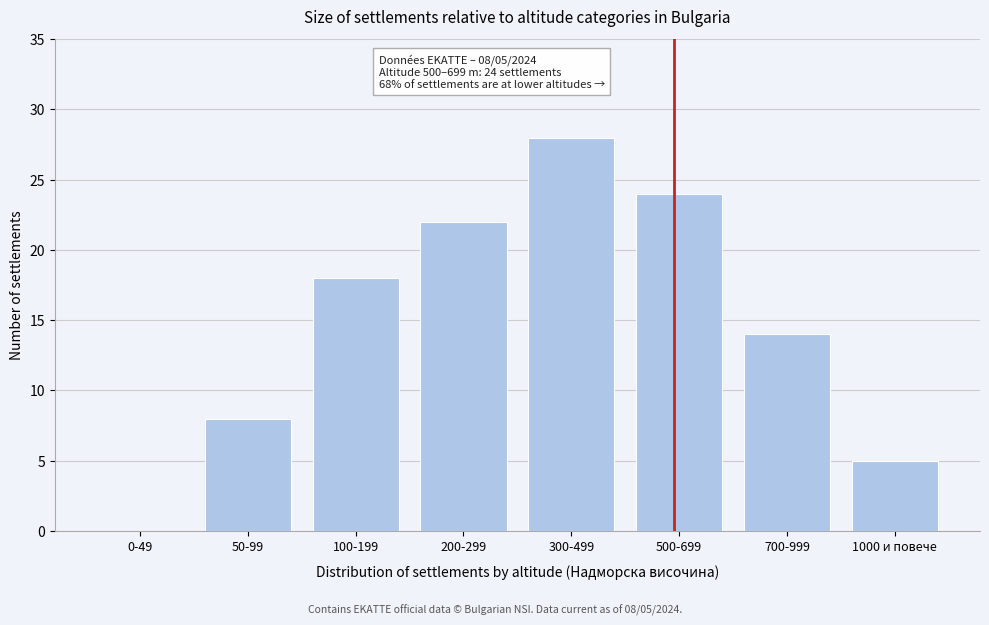

Reading left to right, transcribe all the data shown in this chart.

0-49=0	50-99=8	100-199=18	200-299=22	300-499=28	500-699=24	700-999=14	1000 и повече=5